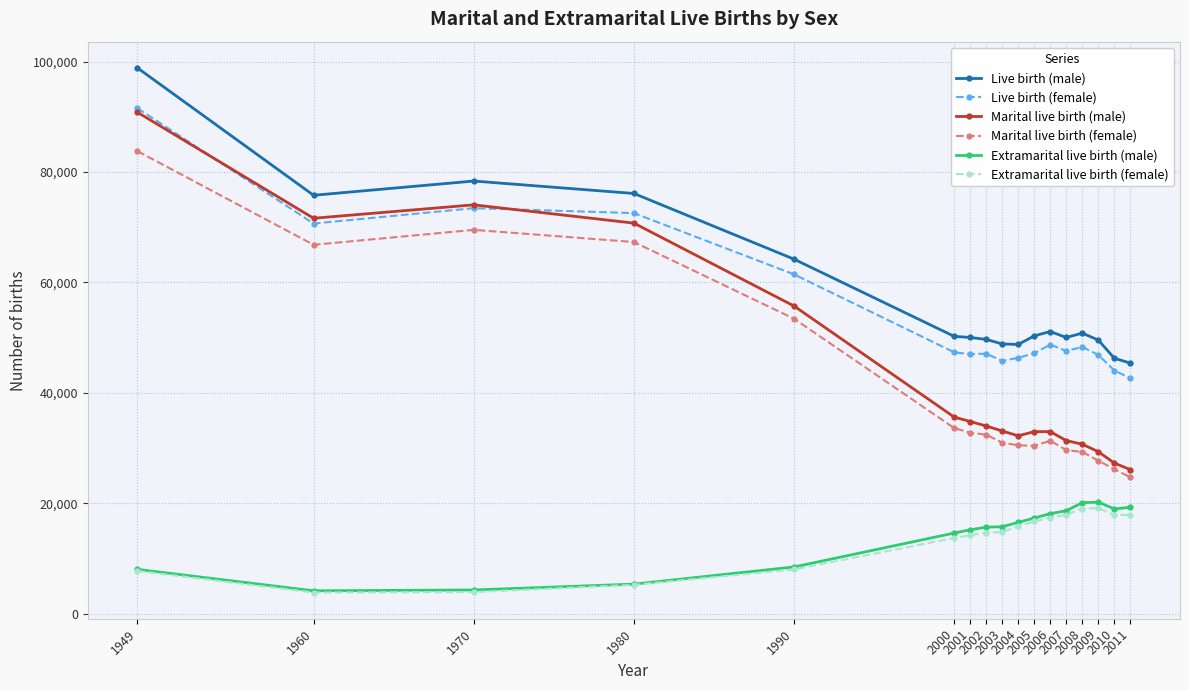

What is the value of the Extramarital live birth (male) point at the 8th from the left?

15684